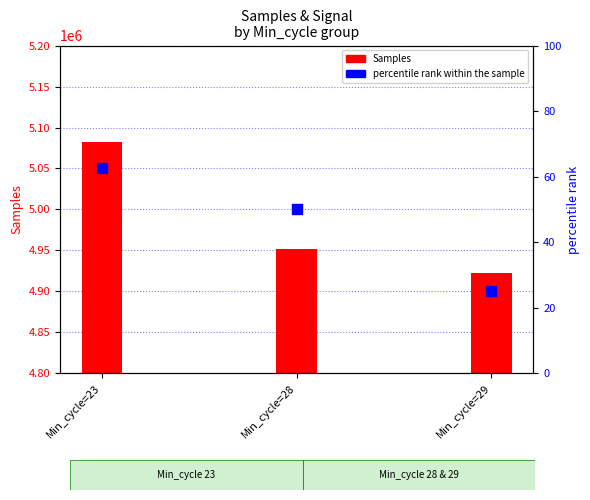

Is the value of Samples at Min_cycle=23 greater than the value of percentile rank within the sample at Min_cycle=28?

Yes